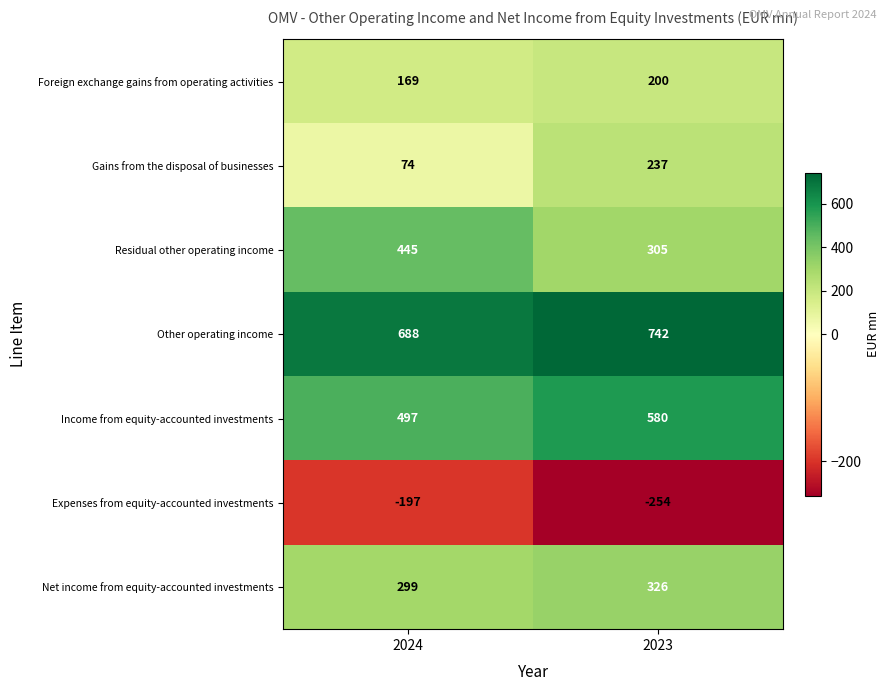

The Residual other operating income series shows 445 at 2024. True or false?

True